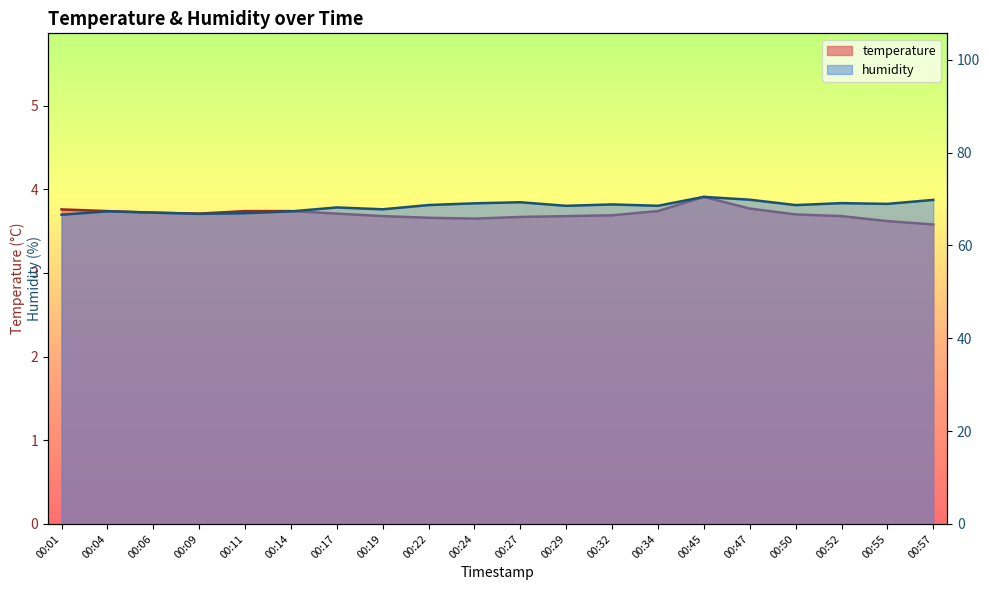

At which label does humidity reach its minimum?

00:01